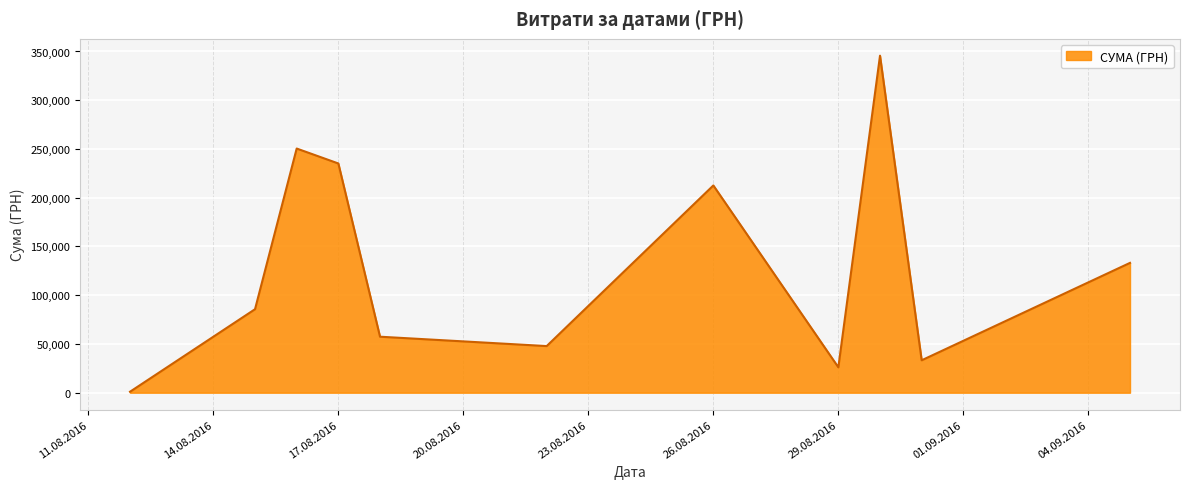

What is the maximum value shown in the chart?

345687.3